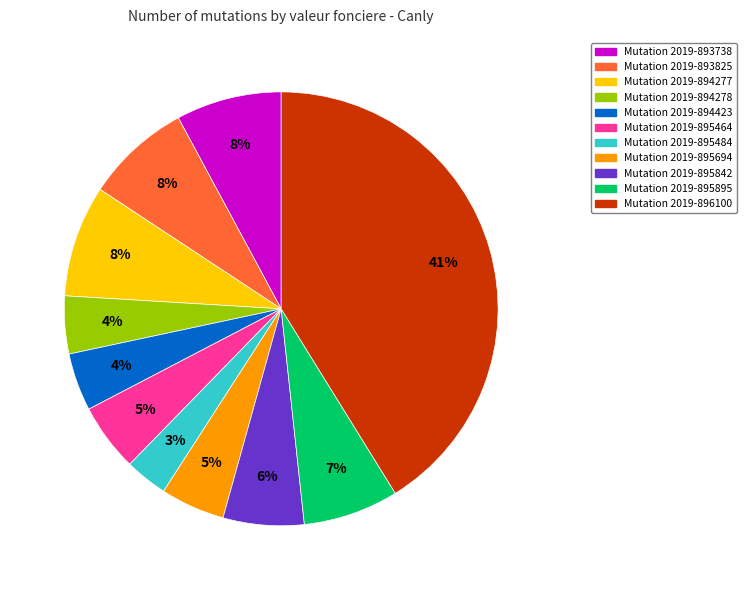

Is there a majority slice in this chart?

No